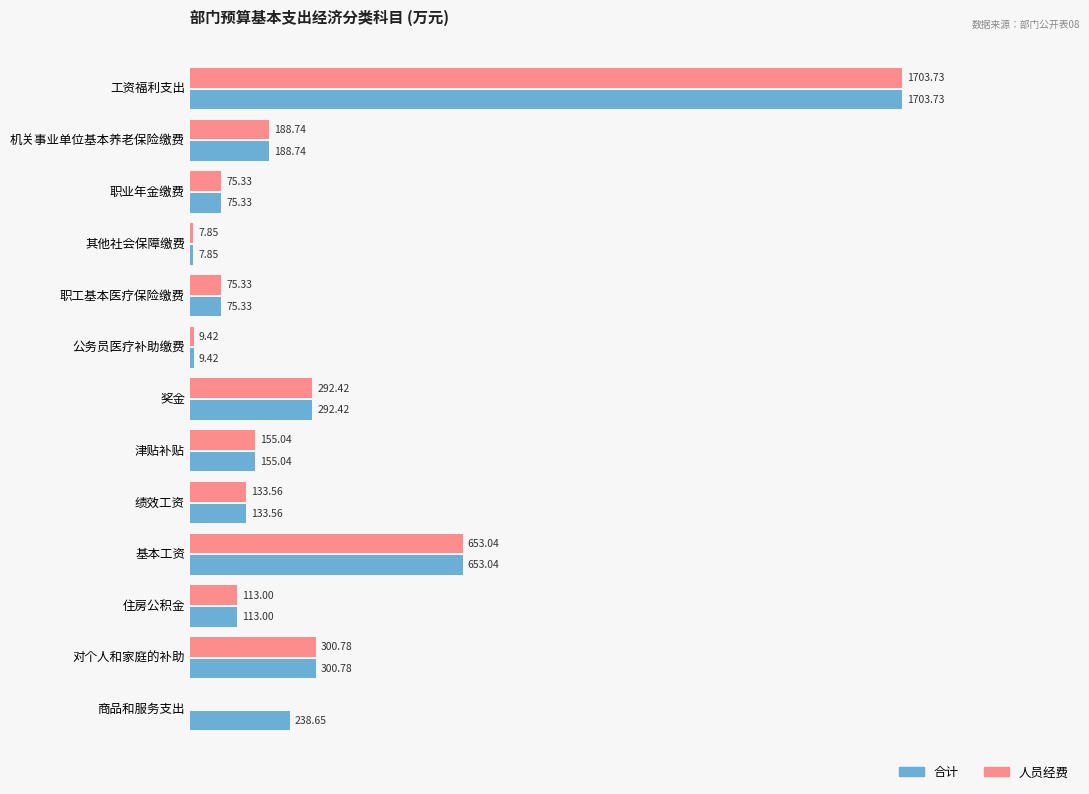

Where is 人员经费 nearest to the value 851?

基本工资